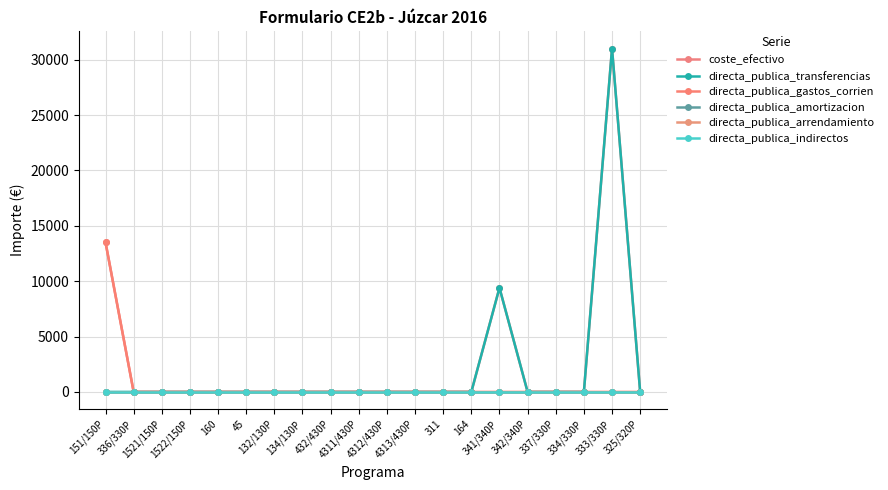

Is this an area chart (filled region under the line)?

No